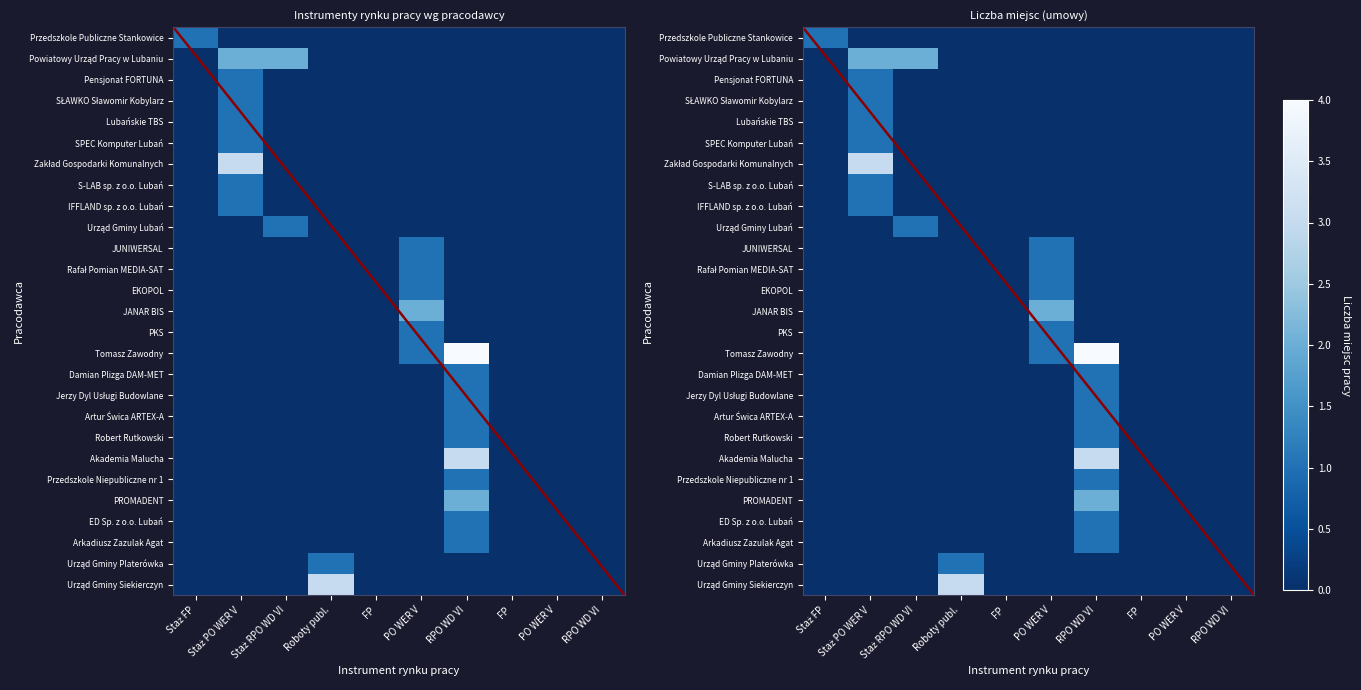

True or false: Arkadiusz Zazulak Agat has a value of 0 at PO WER V.

True